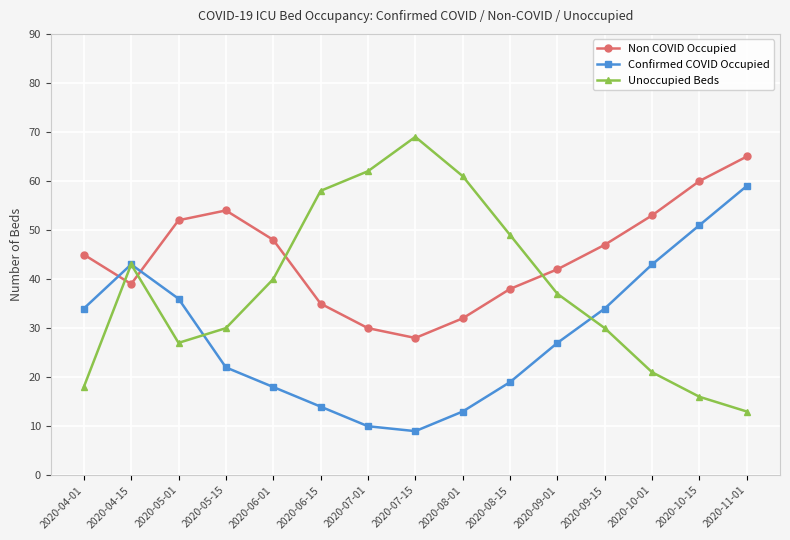

How many lines are shown in the chart?

3